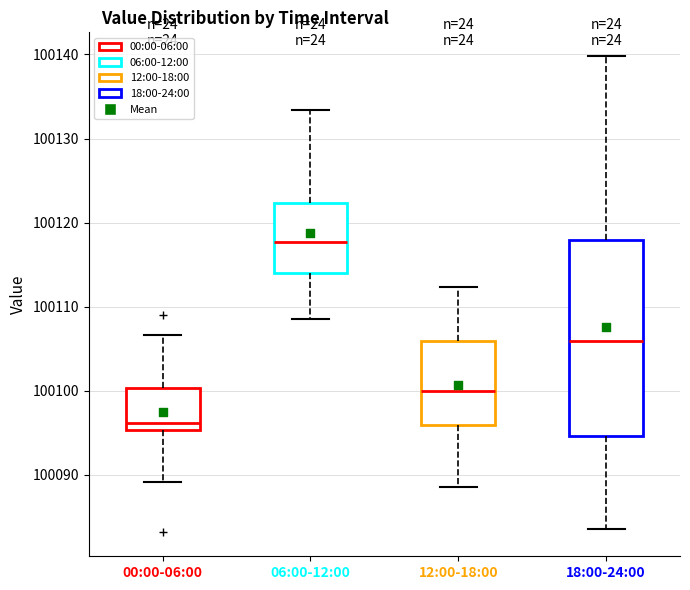

Which box is the tallest, from its lower edge to its upper edge?

18:00-24:00